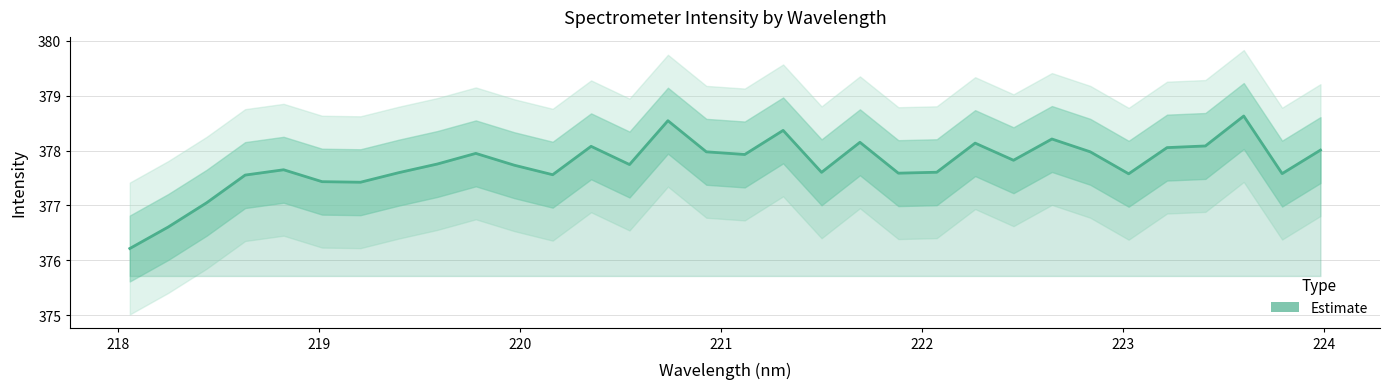

Reading left to right, transcribe all the data shown in this chart.

376.2	376.6	377.1	377.6	377.6	377.4	377.4	377.6	377.8	377.9	377.7	377.6	378.1	377.7	378.5	378.0	377.9	378.4	377.6	378.1	377.6	377.6	378.1	377.8	378.2	378.0	377.6	378.1	378.1	378.6	377.6	378.0